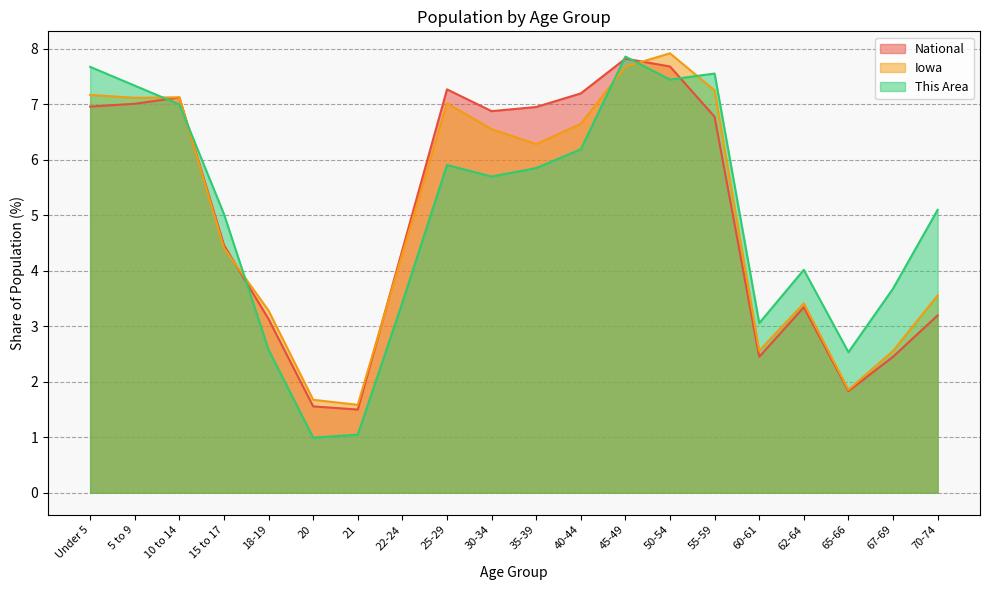

True or false: Iowa has a value of 2.6 at 67-69.

True